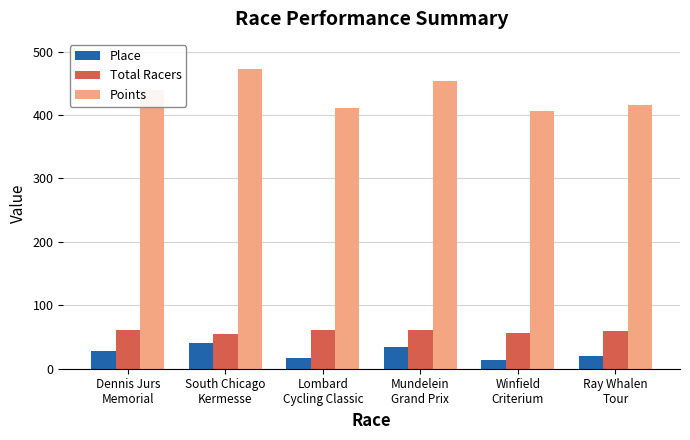

What is the average value of the Points series?

433.4